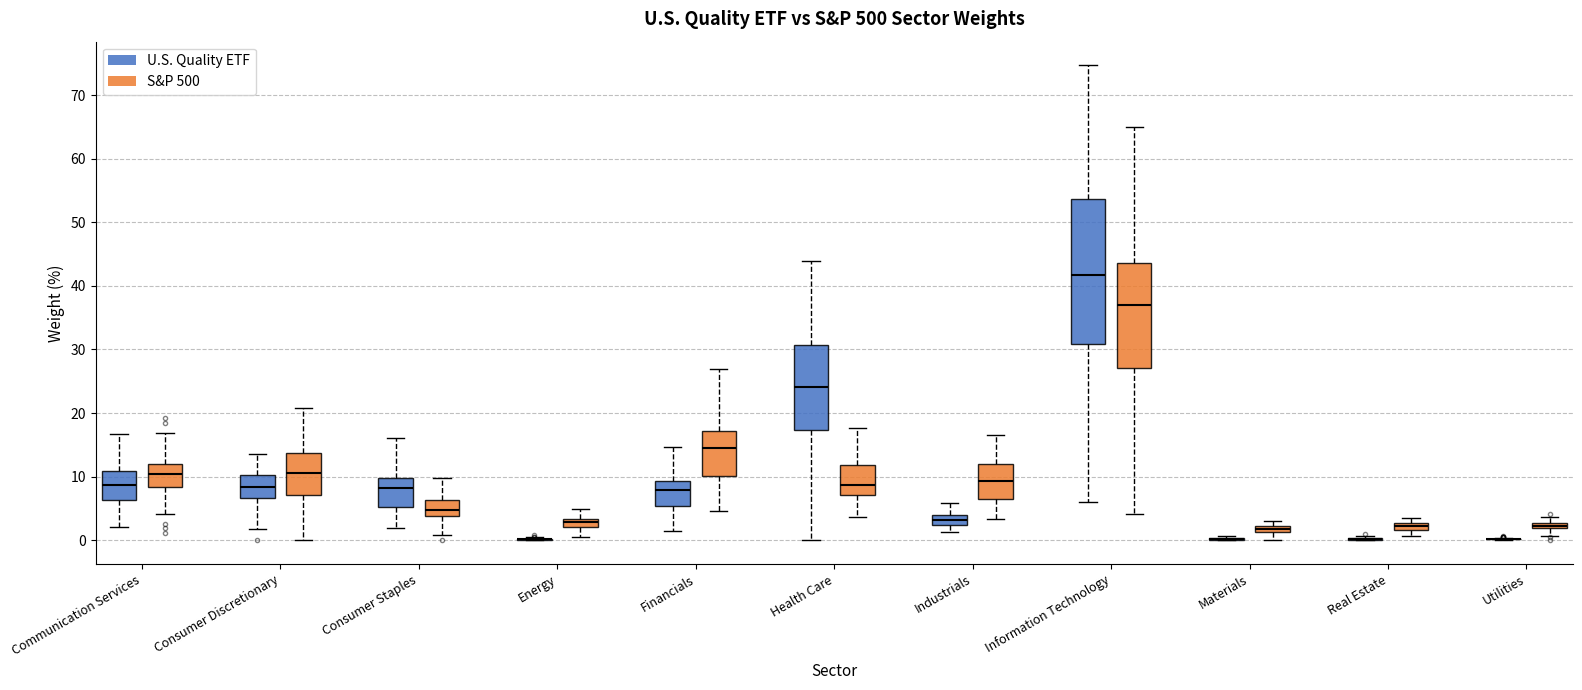

Where does the lower whisker of the box for Consumer Discretionary (S&P 500) end on the y-axis? The values are not printed on the chart, so give them approximately, as read against the axis.

0